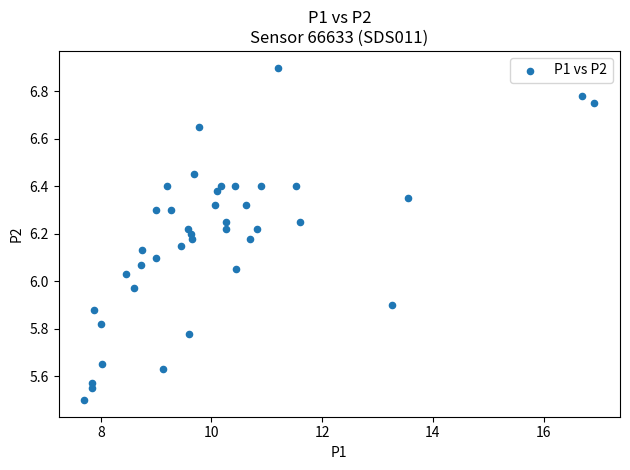

What is the range of Y values (max minus min)?

1.4